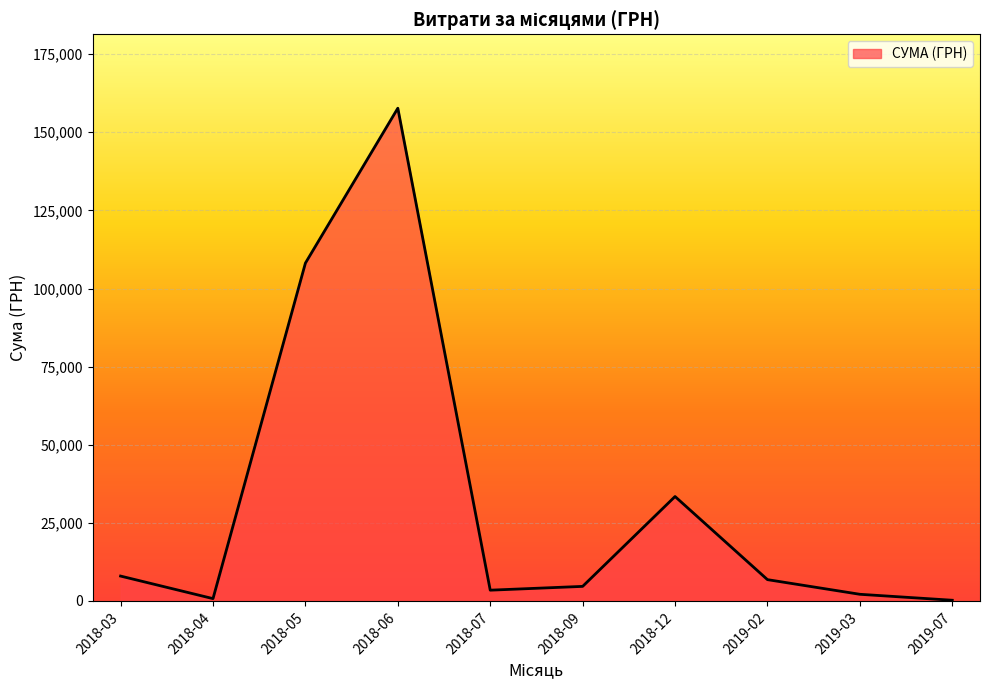

At which label is the value closest to 78969?

2018-05